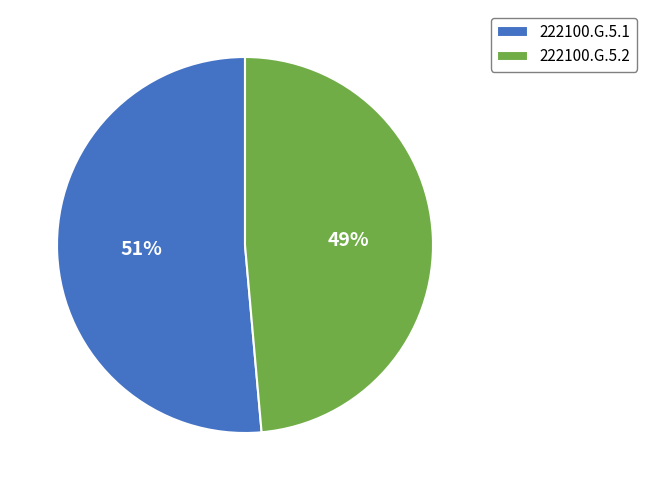

Rank the categories by value from lowest to highest.

222100.G.5.2, 222100.G.5.1